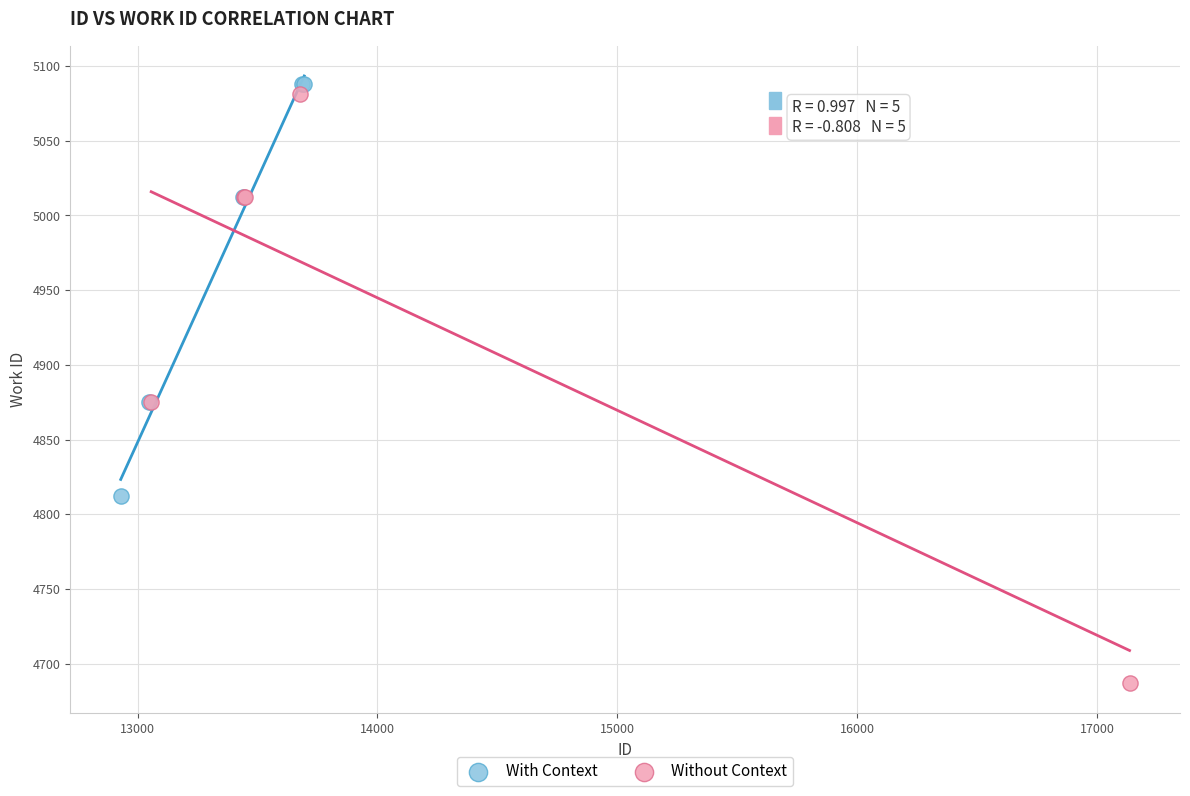

Which series has the widest spread of Y values?

Without Context